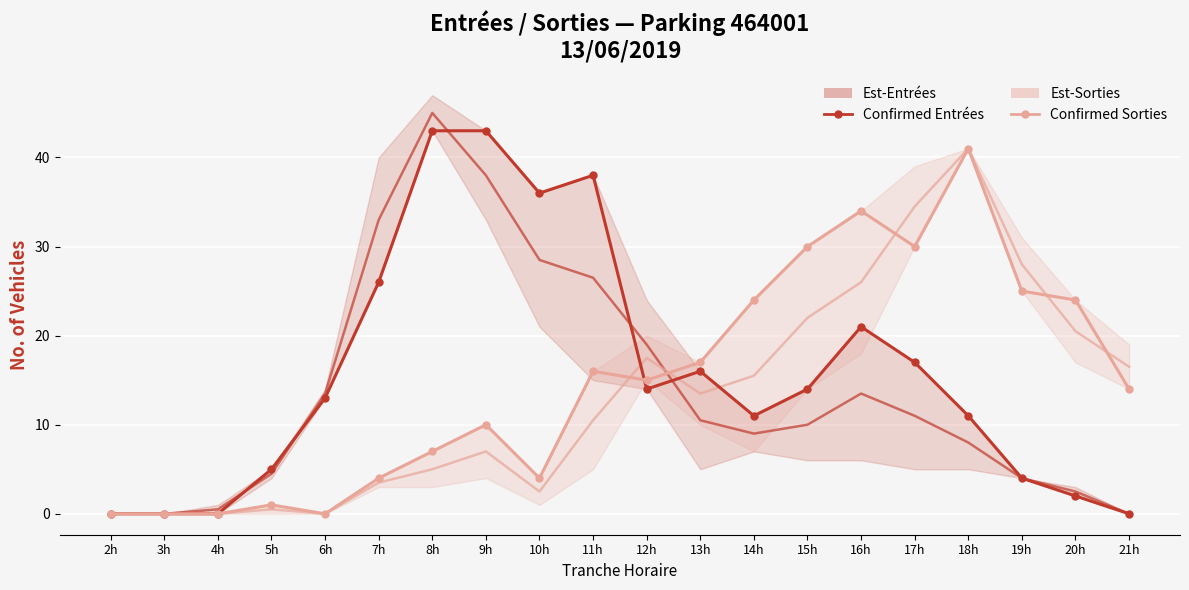

Reading left to right, list all the values displayed in this chart.

Est-Entrées mid: 2h=0.0	3h=0.0	4h=0.5	5h=4.5	6h=13.5	7h=33.0	8h=45.0	9h=38.0	10h=28.5	11h=26.5	12h=19.0	13h=10.5	14h=9.0	15h=10.0	16h=13.5	17h=11.0	18h=8.0	19h=4.0	20h=2.5	21h=0.0
Est-Sorties mid: 2h=0.0	3h=0.0	4h=0.0	5h=0.5	6h=0.0	7h=3.5	8h=5.0	9h=7.0	10h=2.5	11h=10.5	12h=17.5	13h=13.5	14h=15.5	15h=22.0	16h=26.0	17h=34.5	18h=41.0	19h=28.0	20h=20.5	21h=16.5
Confirmed Entrées: 2h=0.0	3h=0.0	4h=0.0	5h=5.0	6h=13.0	7h=26.0	8h=43.0	9h=43.0	10h=36.0	11h=38.0	12h=14.0	13h=16.0	14h=11.0	15h=14.0	16h=21.0	17h=17.0	18h=11.0	19h=4.0	20h=2.0	21h=0.0
Confirmed Sorties: 2h=0.0	3h=0.0	4h=0.0	5h=1.0	6h=0.0	7h=4.0	8h=7.0	9h=10.0	10h=4.0	11h=16.0	12h=15.0	13h=17.0	14h=24.0	15h=30.0	16h=34.0	17h=30.0	18h=41.0	19h=25.0	20h=24.0	21h=14.0